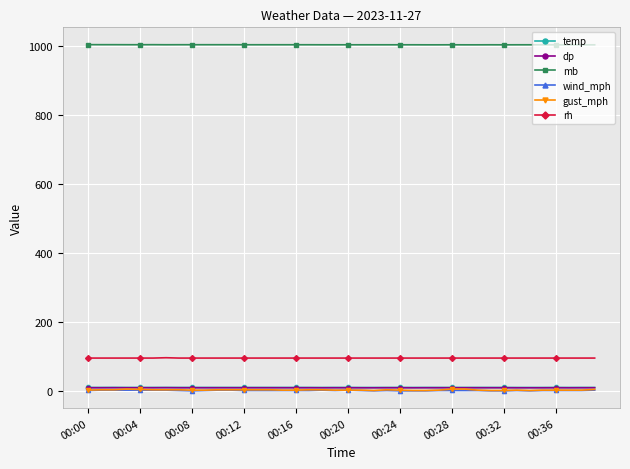

Which series has the widest spread of values?

gust_mph